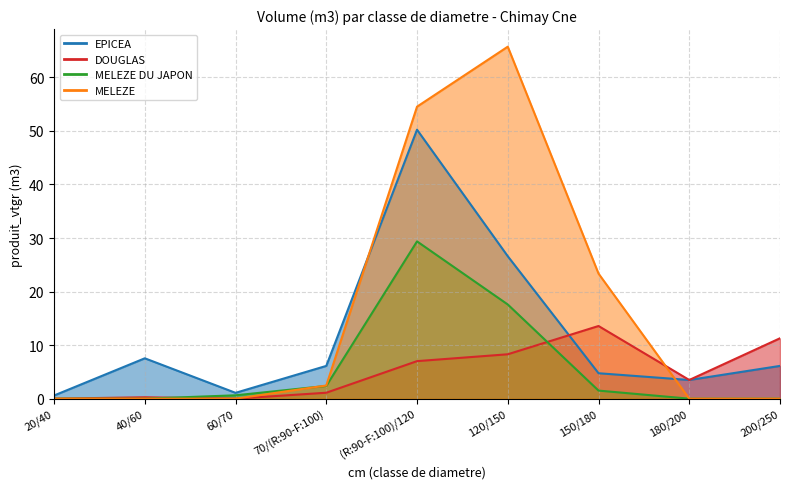

How many data points in EPICEA are less than 6?

4